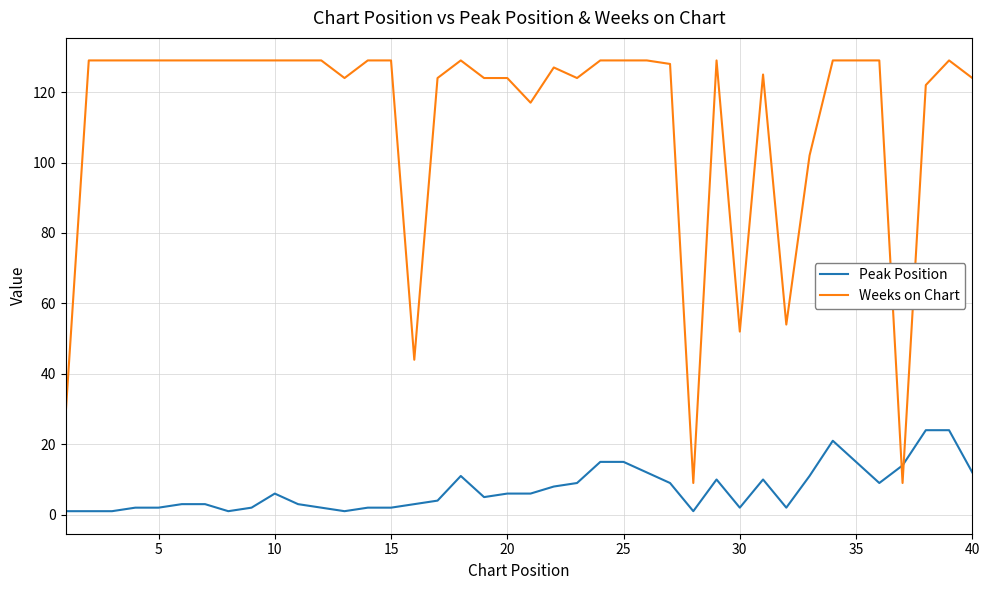

Rank the series by their maximum value, from lowest to highest.

Peak Position, Weeks on Chart